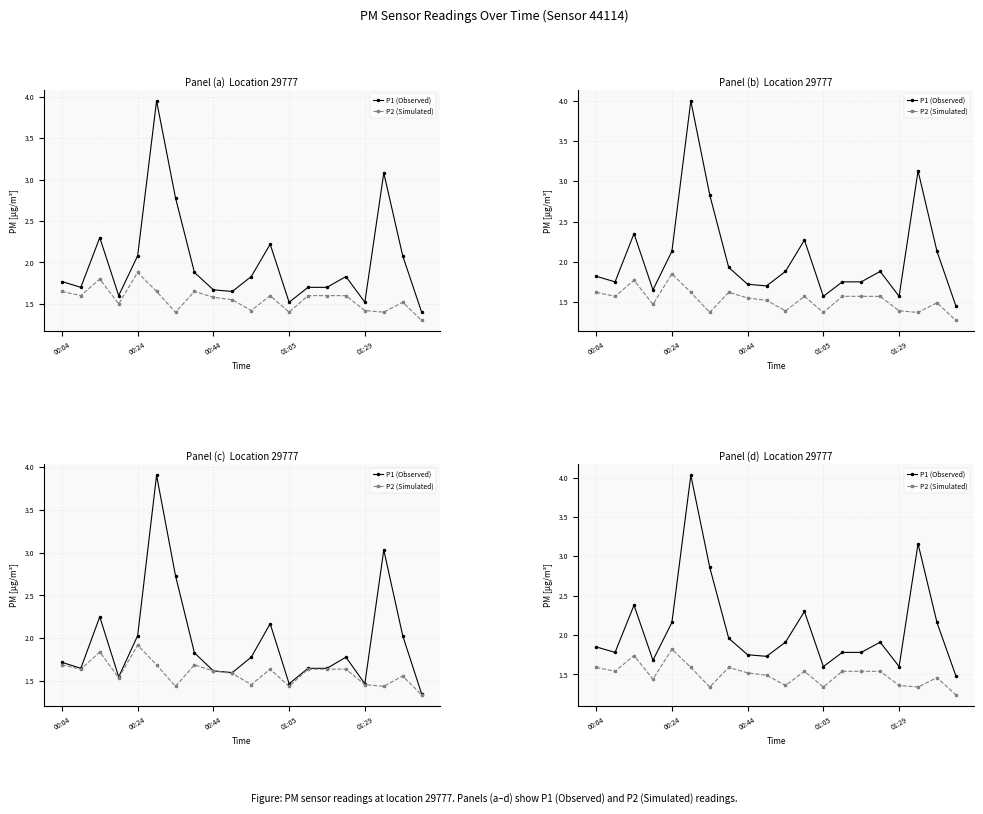

Rank the series by their maximum value, from highest to lowest.

P1 (Observed), P2 (Simulated)